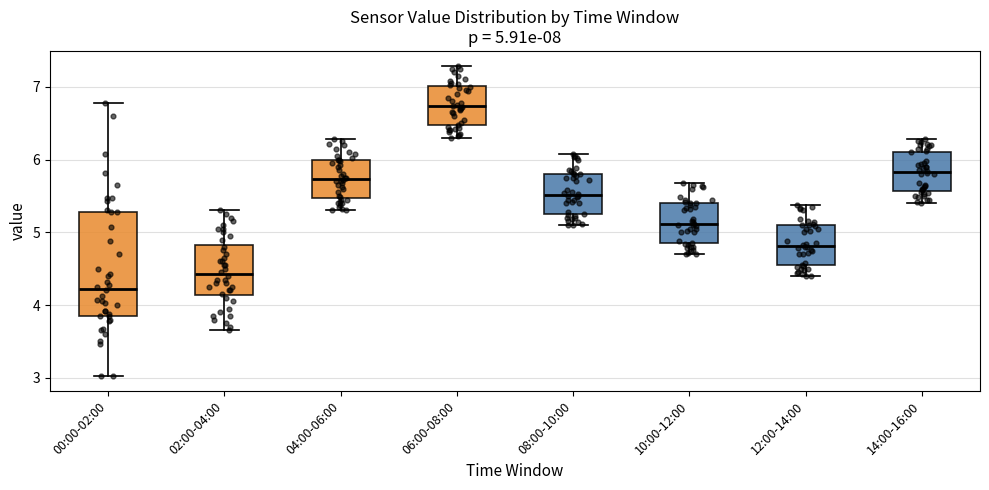

Which box has the highest median line?

06:00-08:00